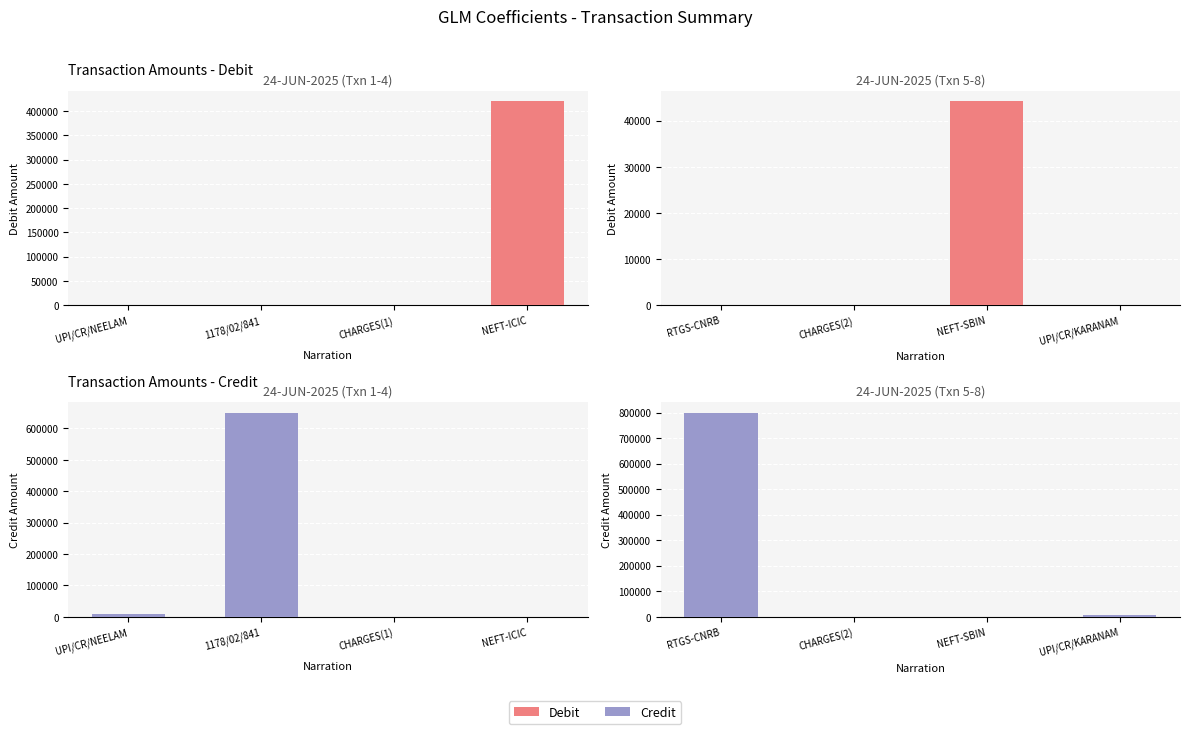

True or false: Credit has a value of 205156.5 at RTGS-CNRB.

False